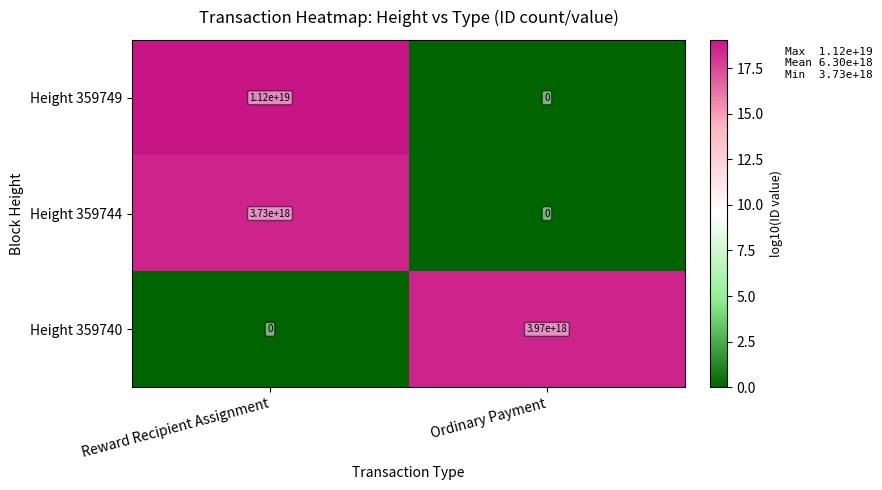

List the labels in order of Height 359749 value, smallest first.

Ordinary Payment, Reward Recipient Assignment